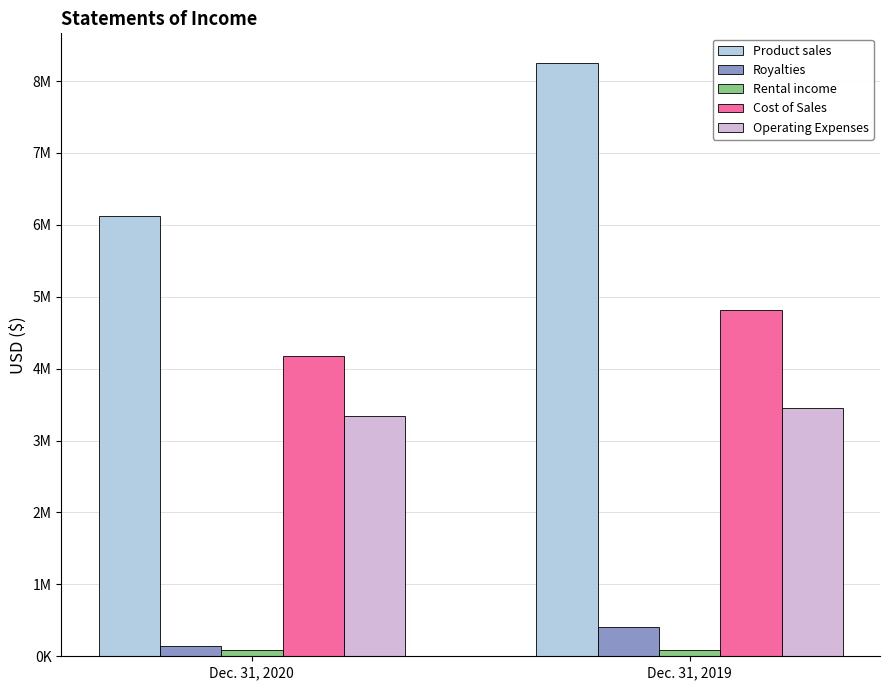

Rank the categories by Cost of Sales value from highest to lowest.

Dec. 31, 2019, Dec. 31, 2020